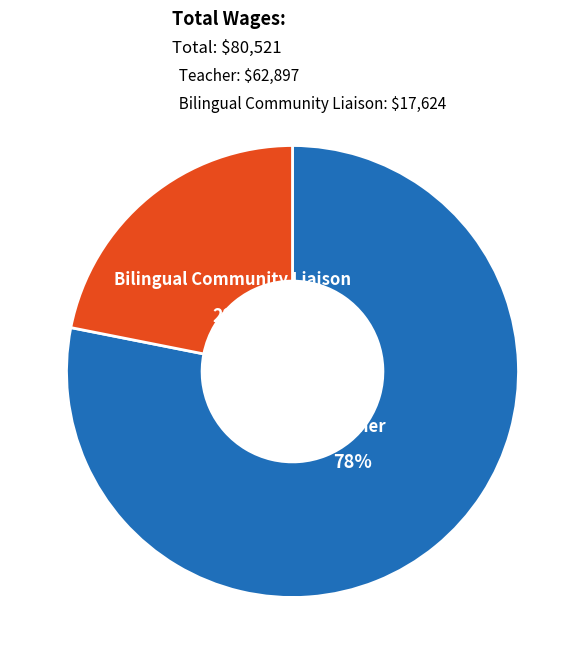

Is there any slice that represents more than half of the pie?

Yes